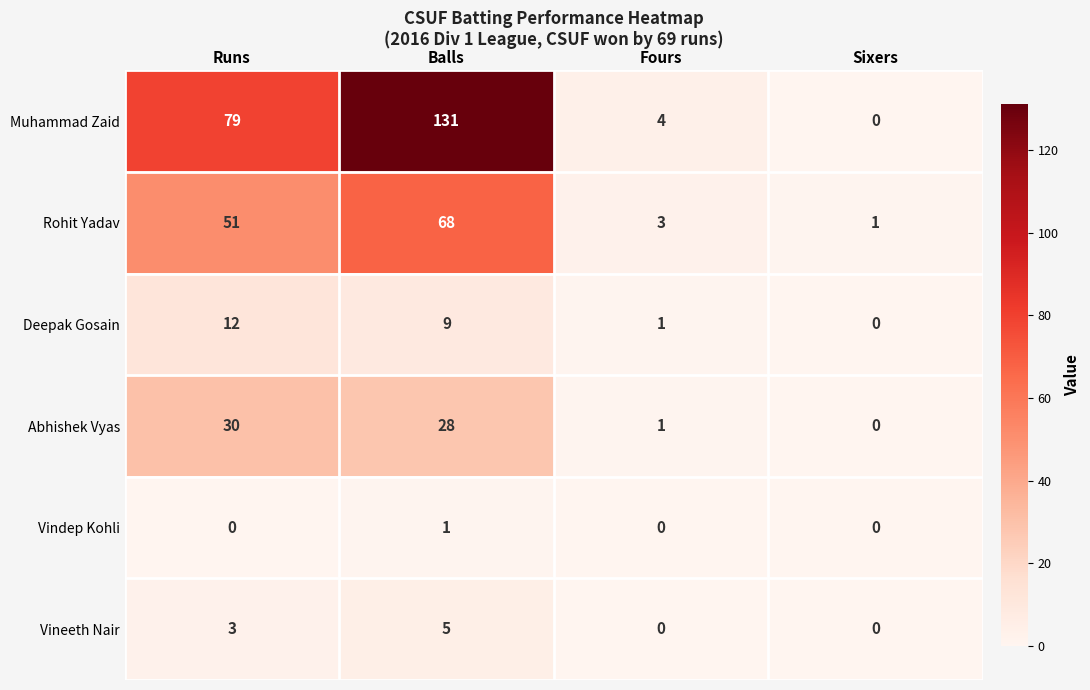

Between Runs and Sixers, which series saw the biggest shift?

Muhammad Zaid